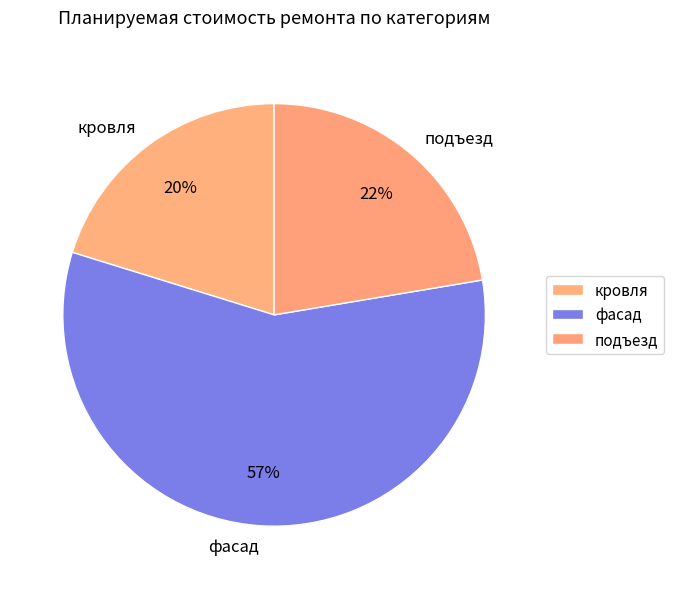

Is it true that кровля is 26% of the pie?

False